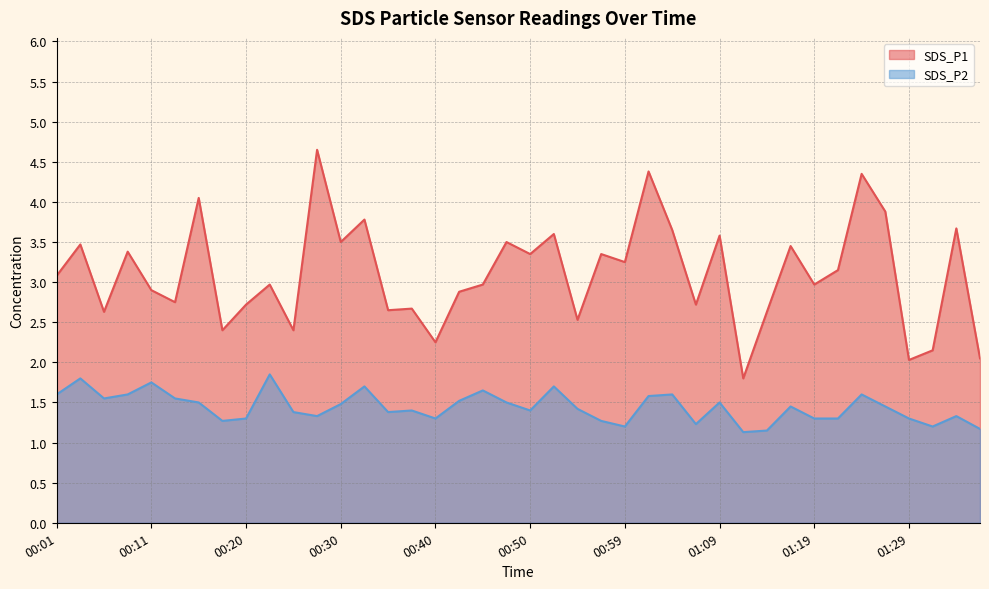

What position from the left is 00:55?

23